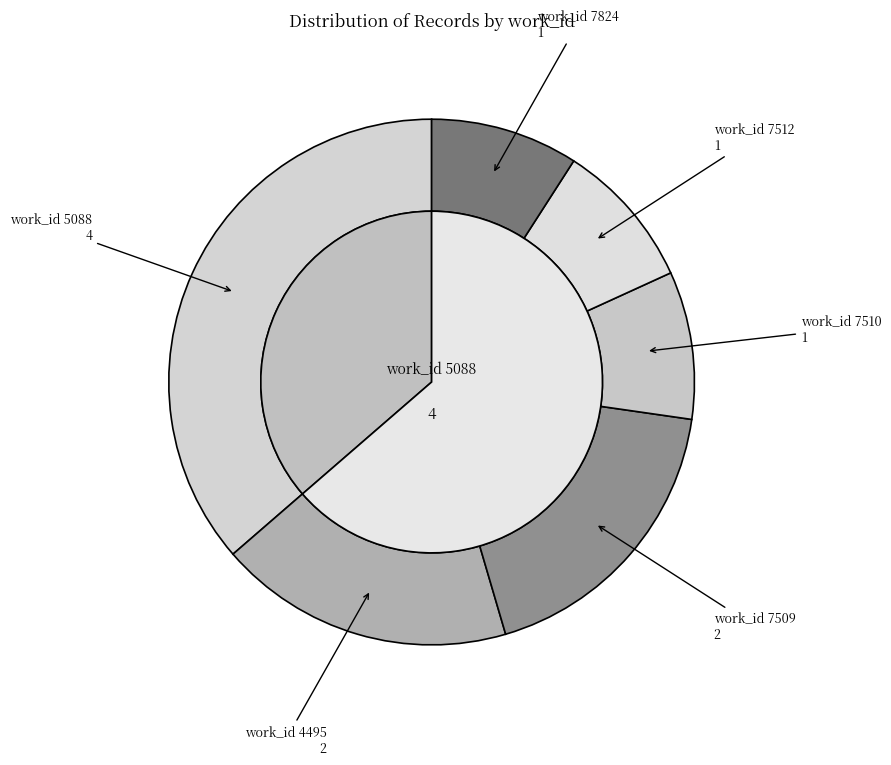

Does any single category account for the majority?

No